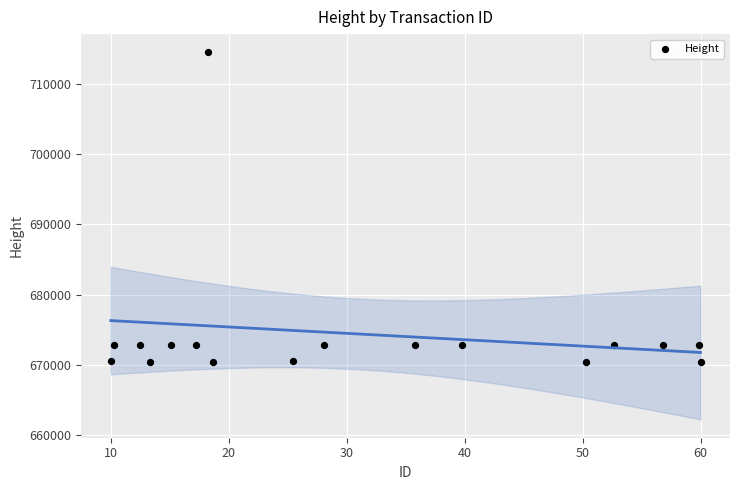

What is the range of Y values (max minus min)?

44201